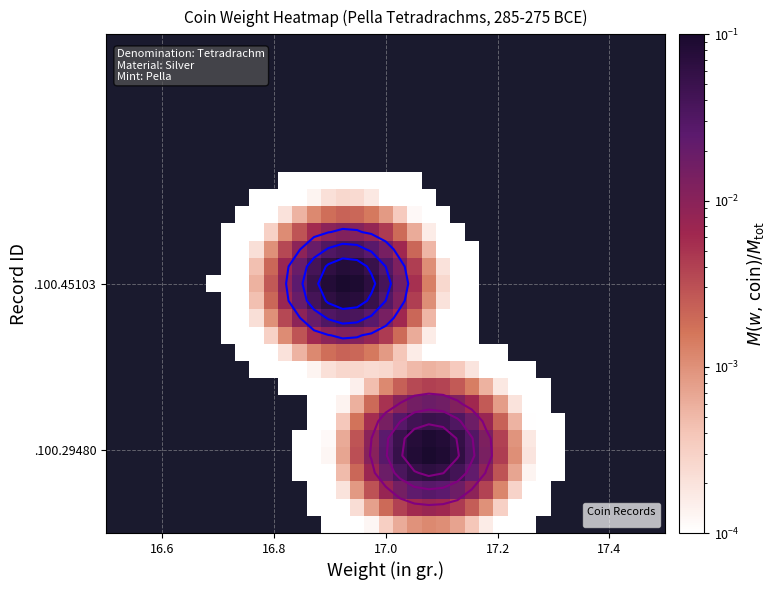

At how many categories does at least one series exceed 0?

39